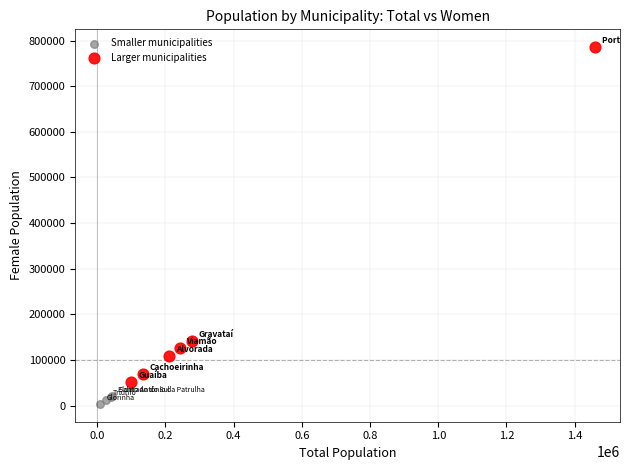

Which series contains the lowest Y value?

Smaller municipalities